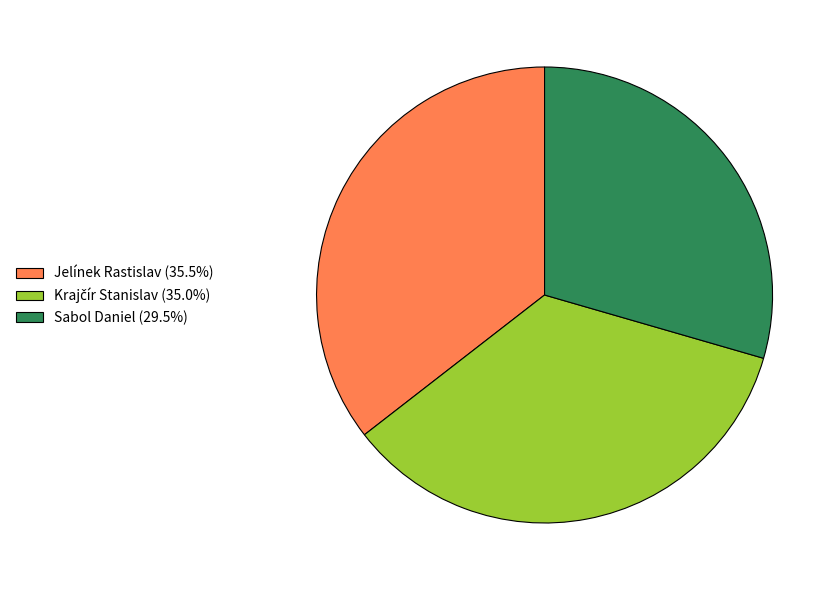

How many segments does this pie chart have?

3